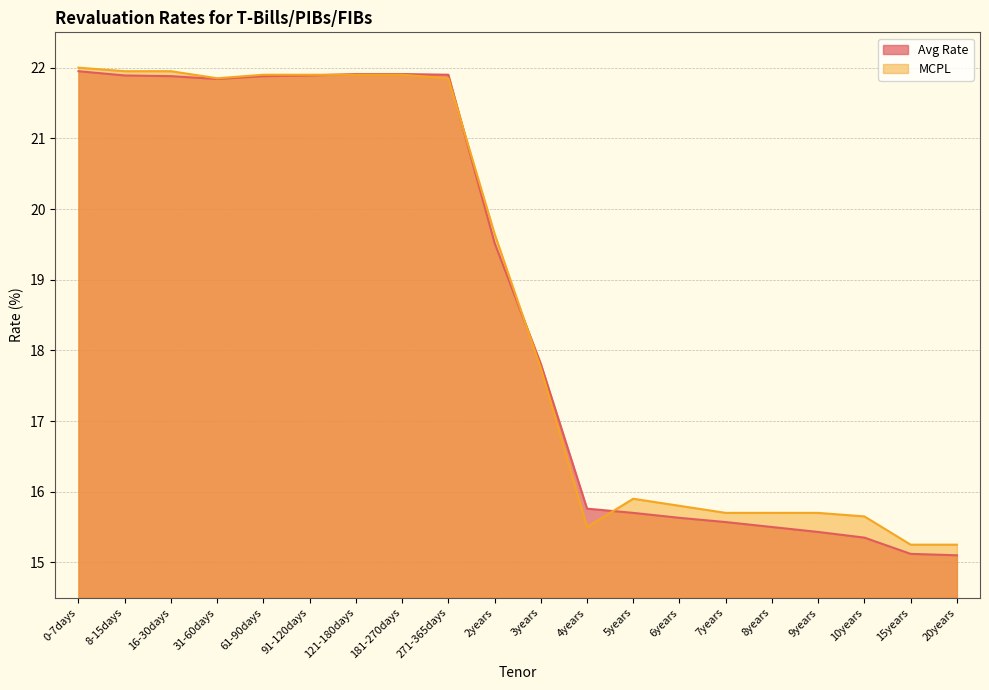

At which label does Avg Rate first exceed 19?

0-7days